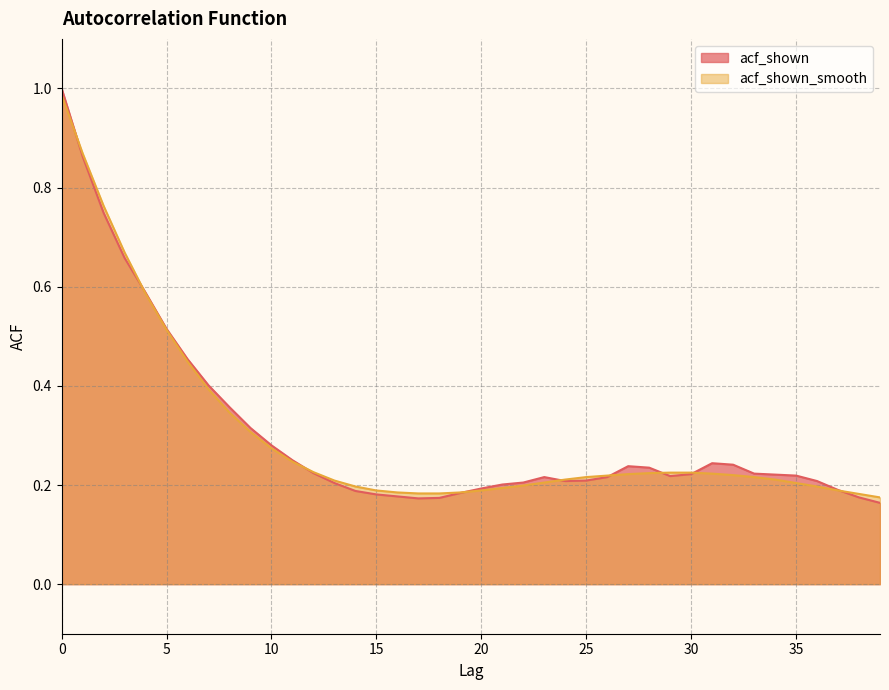

True or false: acf_shown and acf_shown_smooth cross at least once.

True